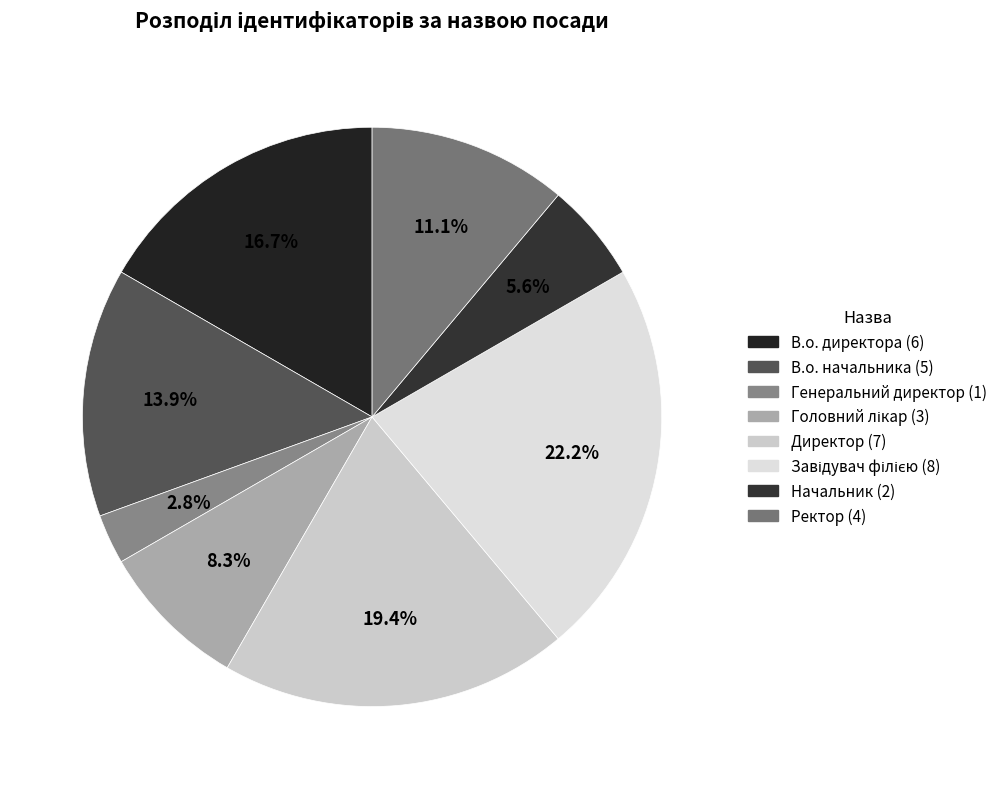

To the nearest percent, what portion does Ректор represent?

11%